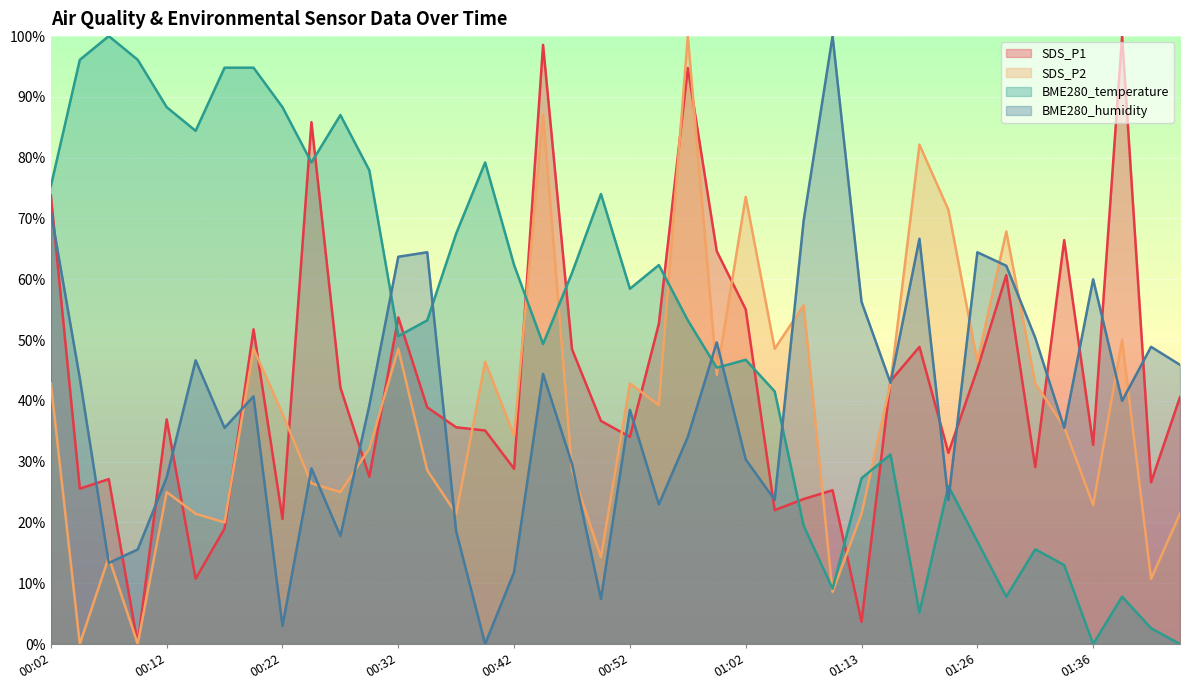

What is the difference between the highest and lowest values at 01:33?

53.5